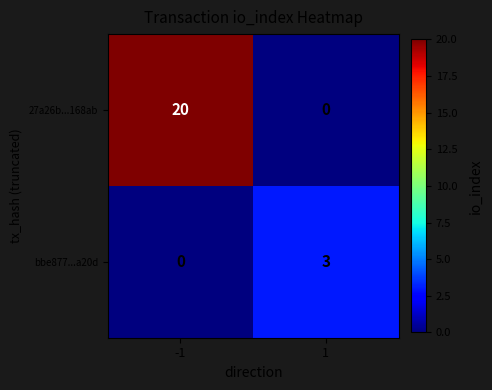

List the series in order of their peak value, lowest first.

bbe877...a20d, 27a26b...168ab